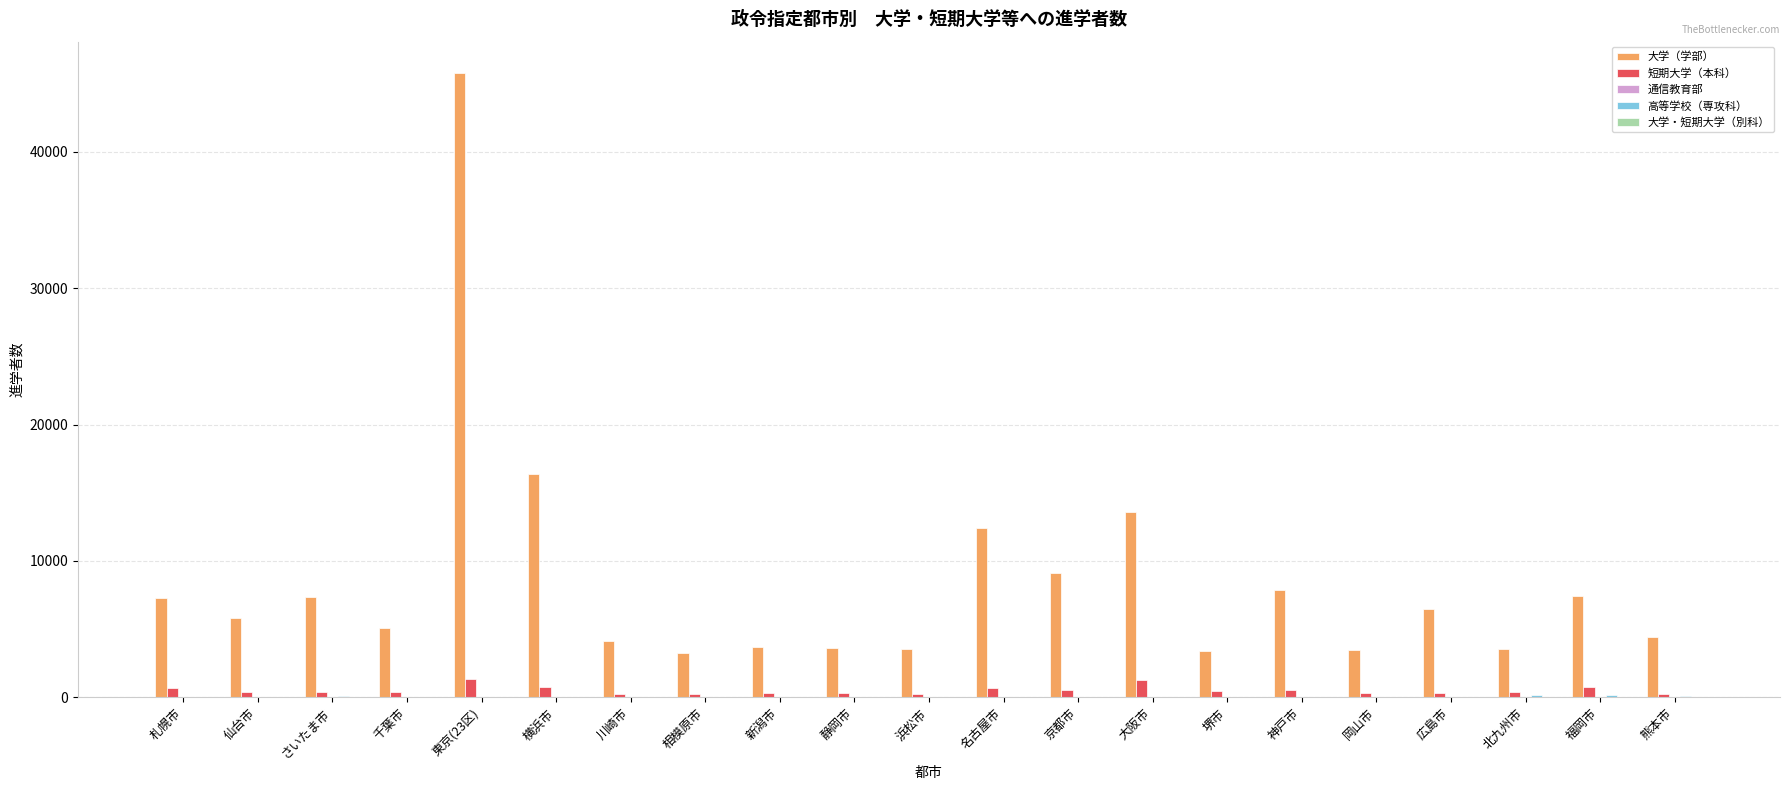

What is the sum of all 短期大学（本科） values?

10862